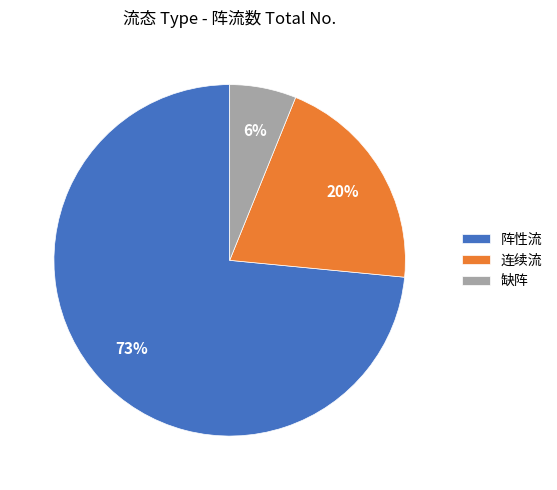

True or false: 连续流 accounts for 20% of the total.

True